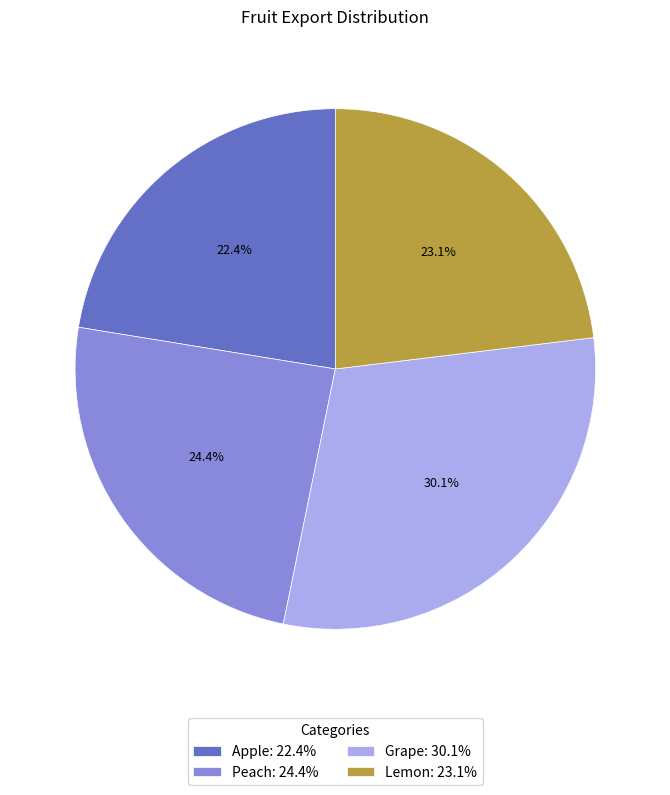

To the nearest percent, what is the difference between the Grape and Peach slice percentages?

6%